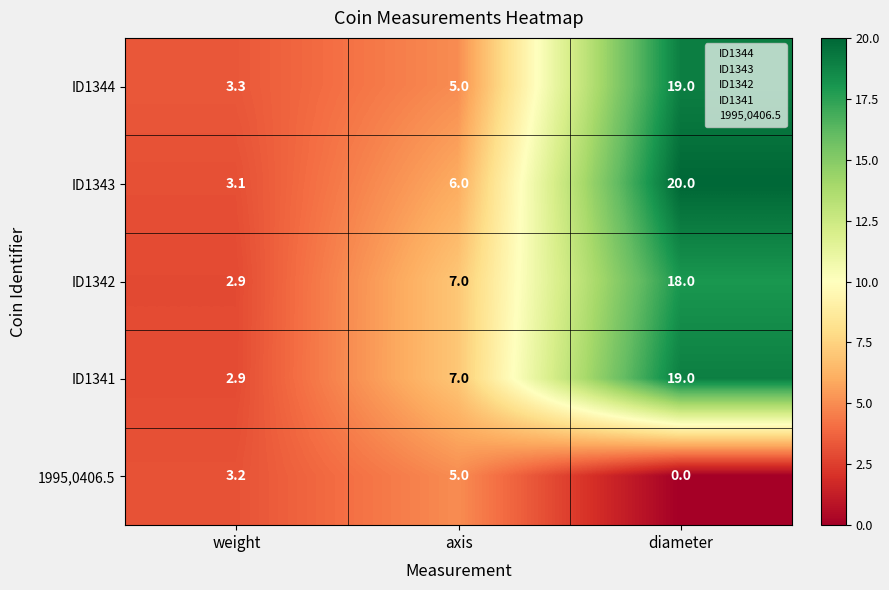

What is the greatest value displayed?

20.0